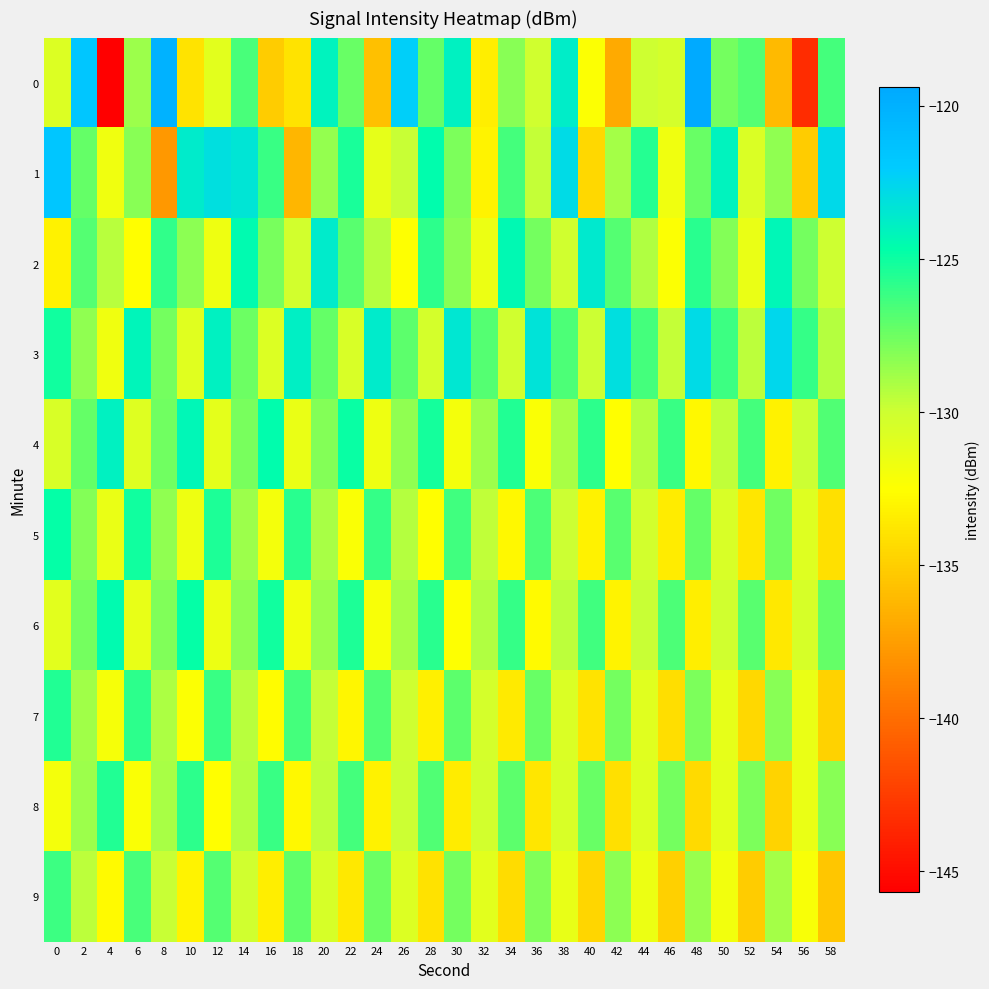

At which category is the sum across all series the highest?

2